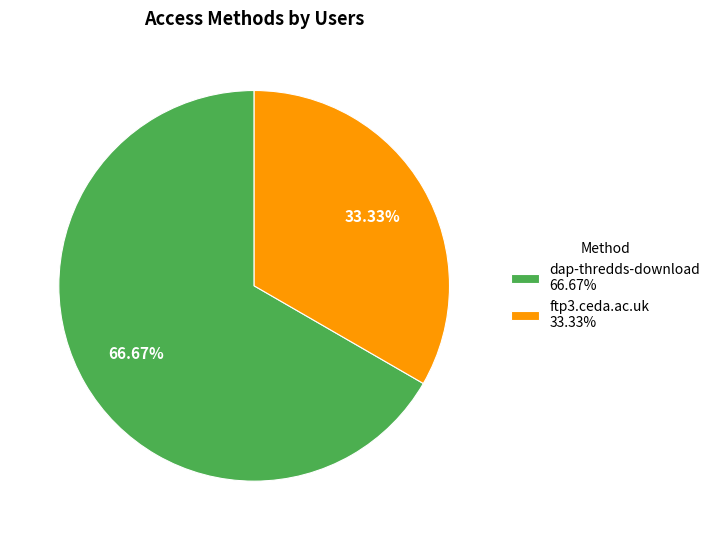

Is there a majority slice in this chart?

Yes